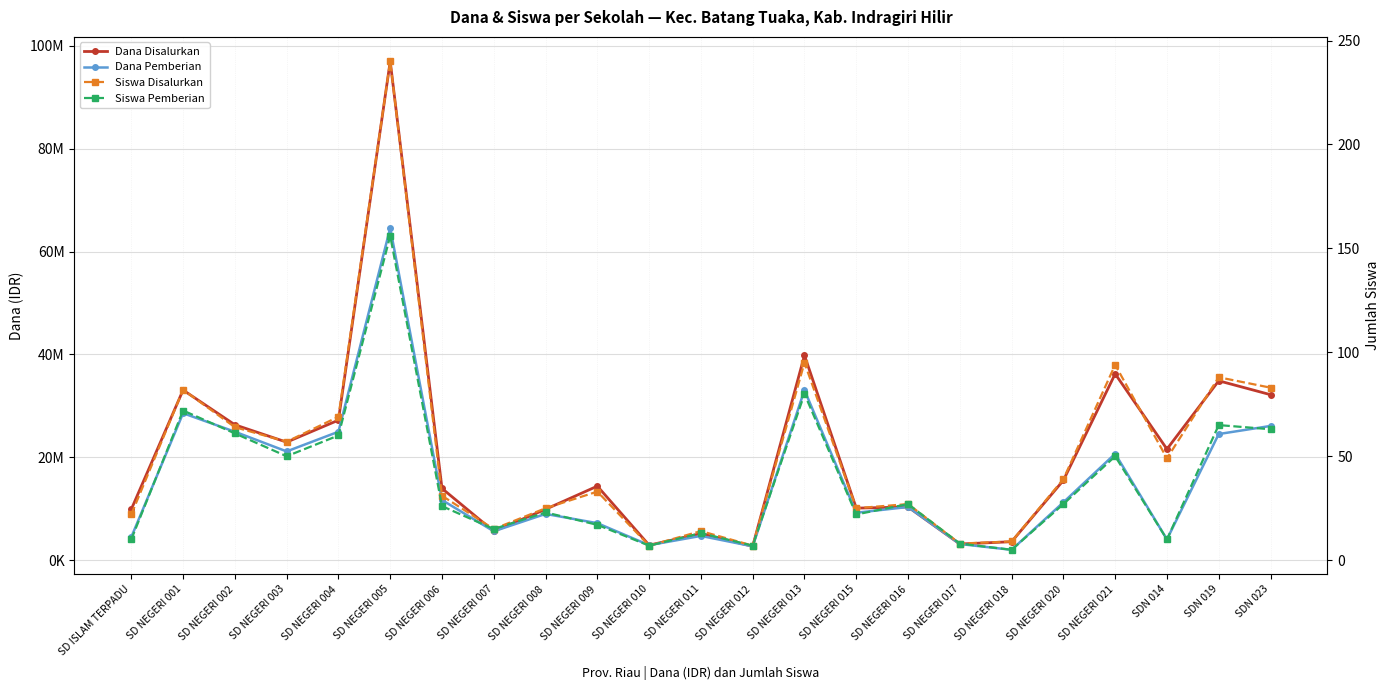

In Siswa Pemberian, how many points are lower than both neighbors (excluding endpoints)?

7